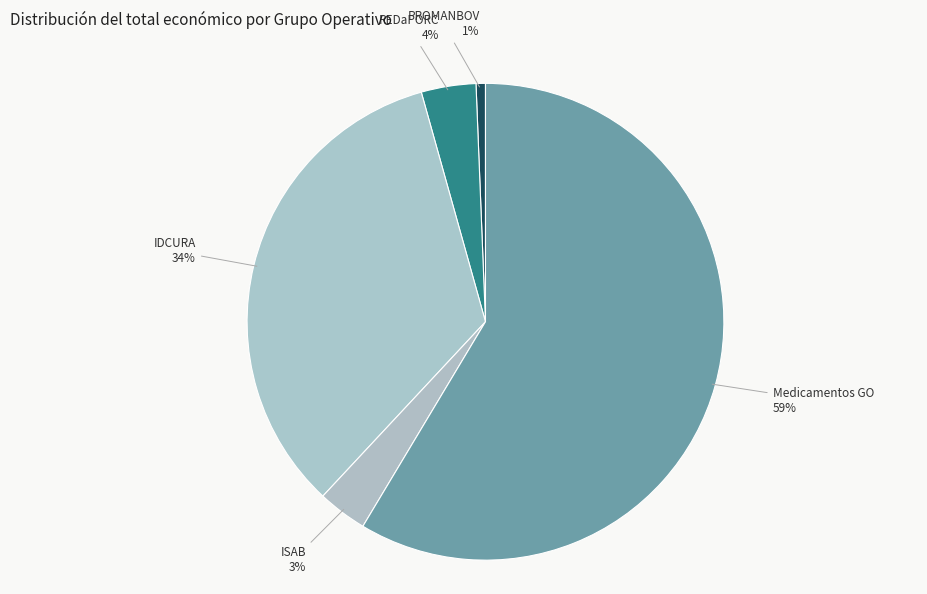

To the nearest percent, what is the average slice percentage?

20%